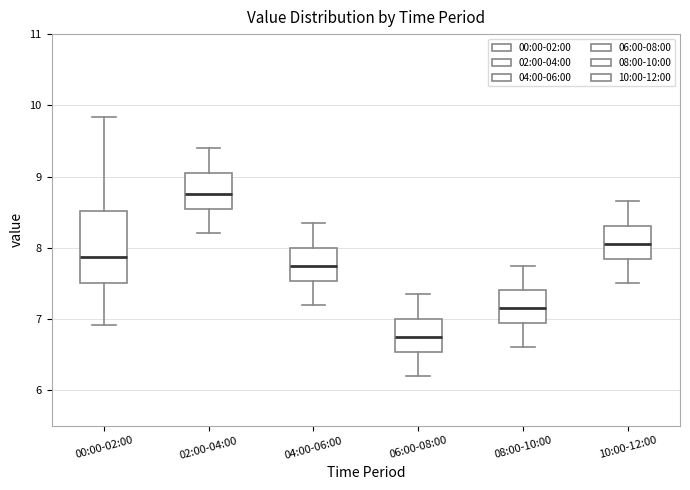

Reading left to right, transcribe this box plot: for each box, give where its median line is, the range the box spans, and where its two whiskers end, as read against the y-axis. The values are not printed on the chart, so give them approximately, as read against the axis.

00:00-02:00: median 7.9, box 7.5 to 8.5, whiskers 6.9 to 9.8
02:00-04:00: median 8.8, box 8.6 to 9.1, whiskers 8.2 to 9.4
04:00-06:00: median 7.8, box 7.5 to 8.0, whiskers 7.2 to 8.4
06:00-08:00: median 6.8, box 6.5 to 7.0, whiskers 6.2 to 7.4
08:00-10:00: median 7.2, box 6.9 to 7.4, whiskers 6.6 to 7.8
10:00-12:00: median 8.1, box 7.8 to 8.3, whiskers 7.5 to 8.7